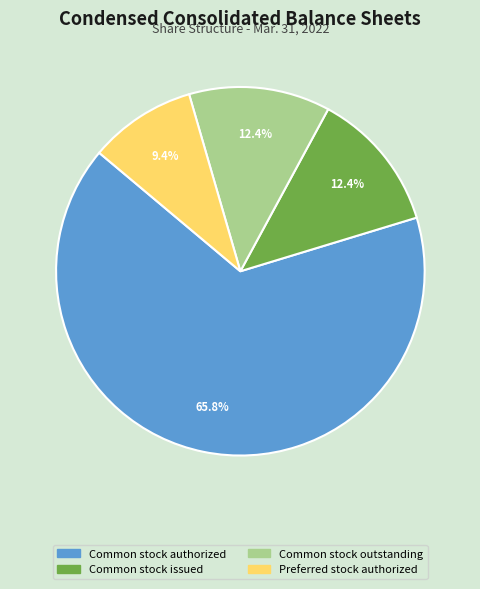

Is there a majority slice in this chart?

Yes